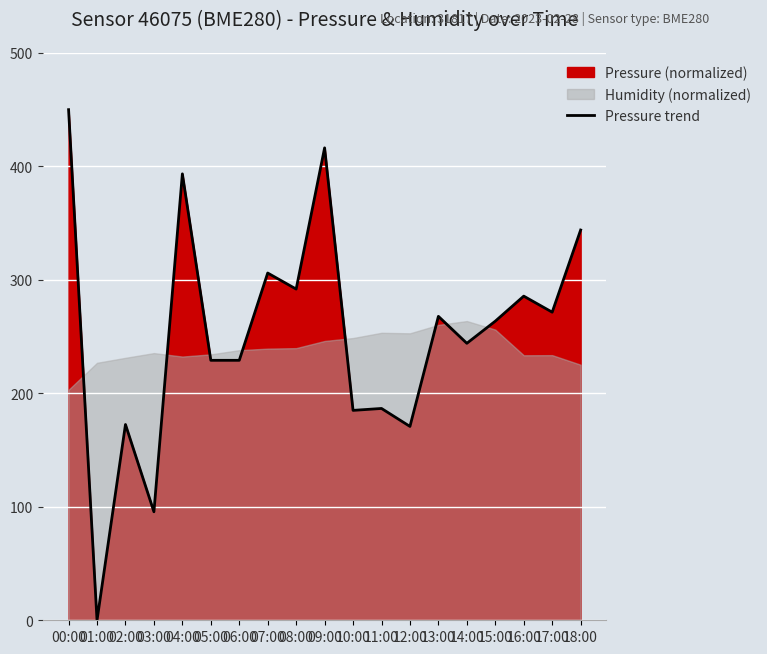

What is the difference between the maximum and minimum values?

450.0